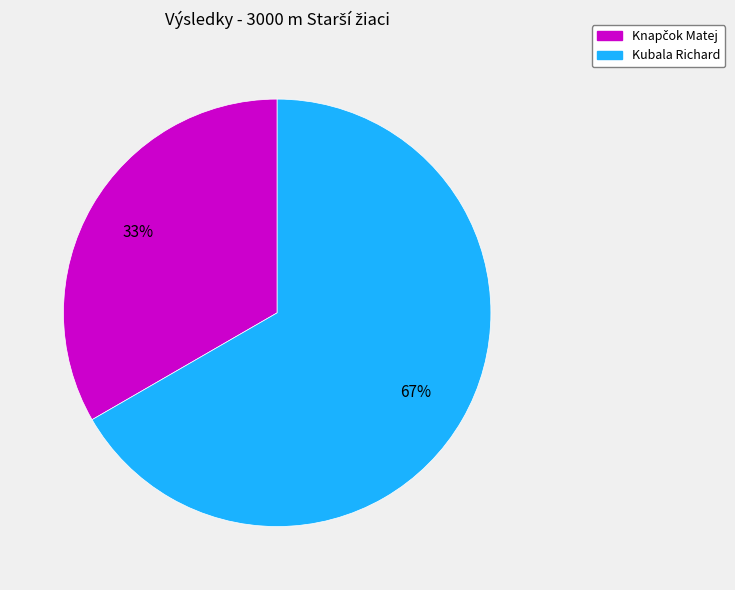

To the nearest percent, what is the average slice percentage?

50%